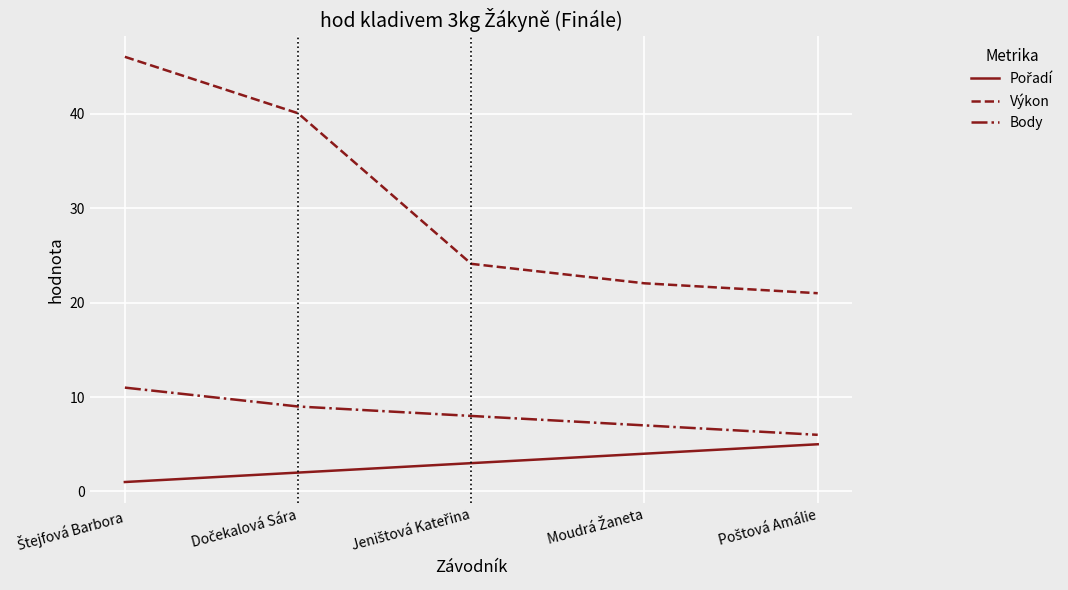

Which series has the widest spread of values?

Výkon